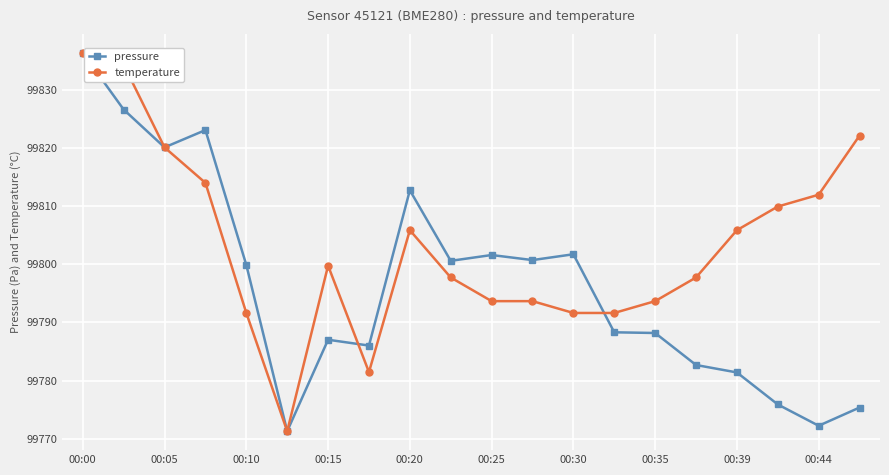

Which series has the largest total across all categories?

temperature